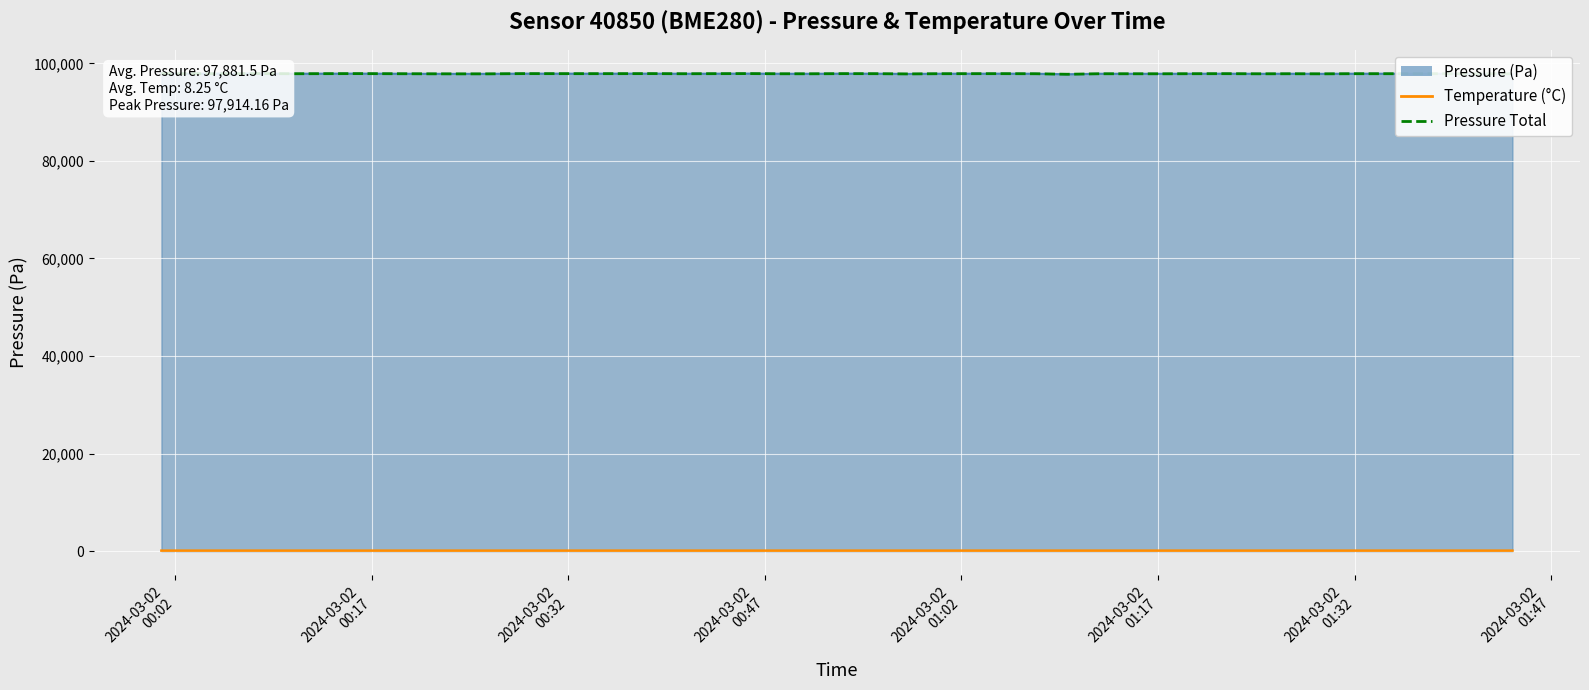

True or false: temperature and pressure + temperature intersect in this chart.

False